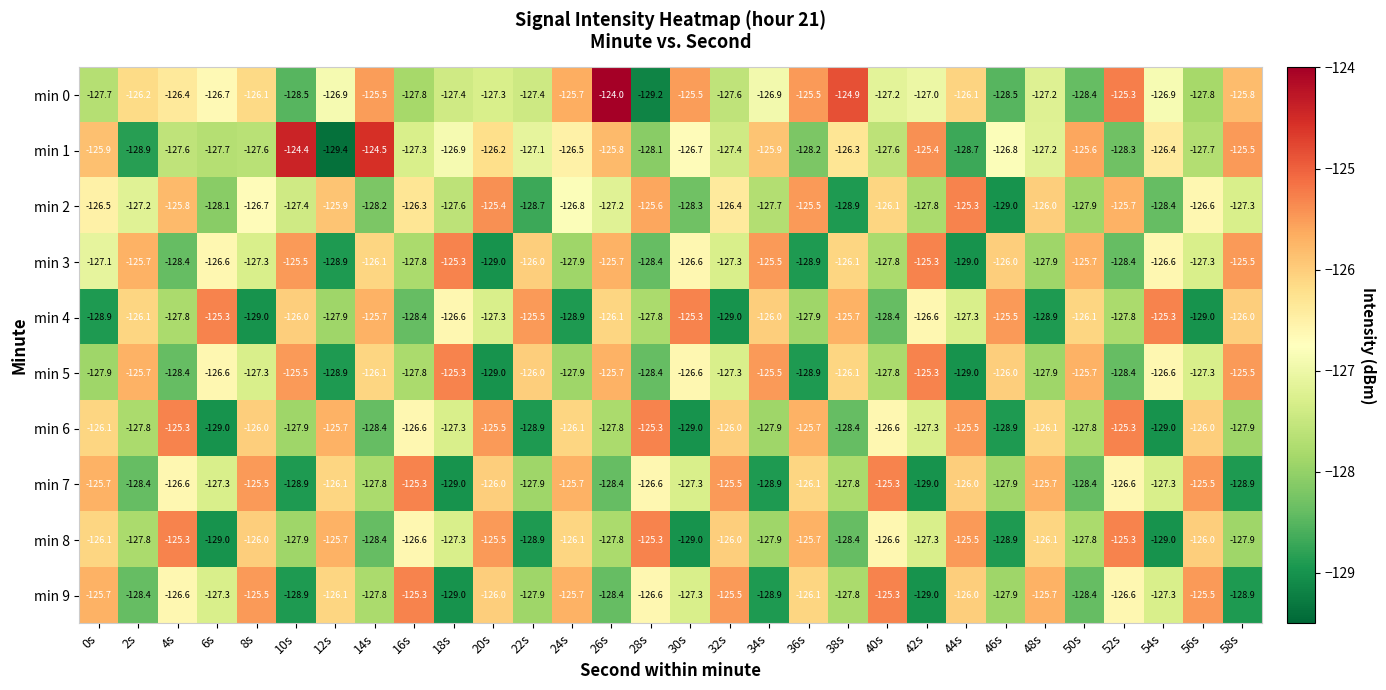

What is the sum of all min 3 values?

-3809.6